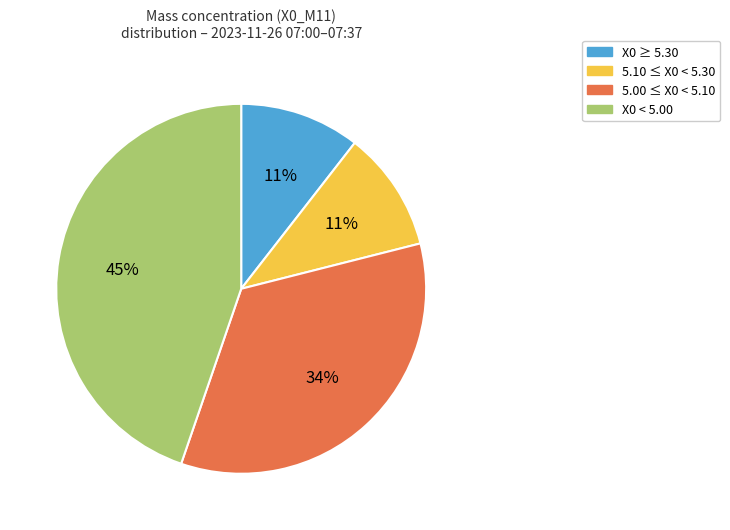

Count the number of slices in the pie.

4